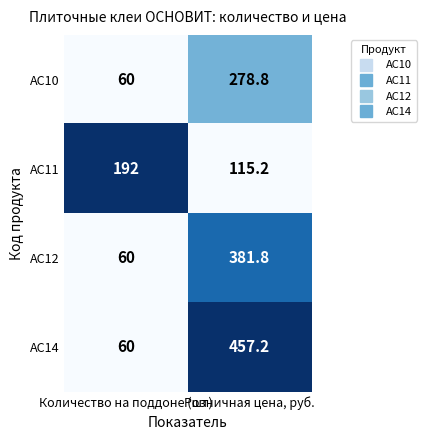

List the series in order of their peak value, lowest first.

AC11, AC10, AC12, AC14